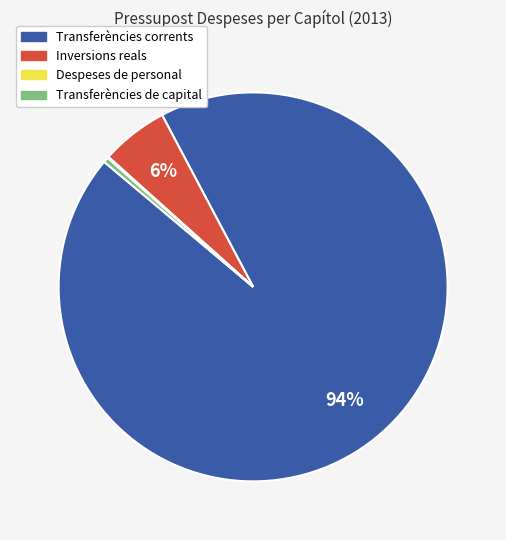

Which category has the biggest portion of the pie?

Transferències corrents